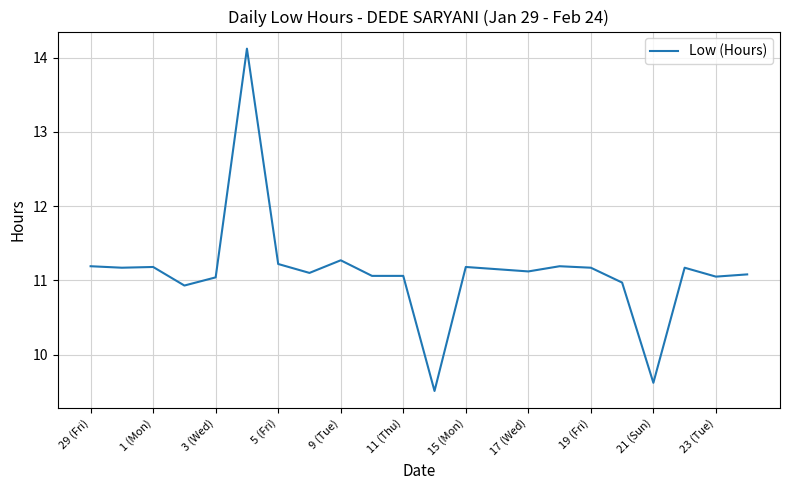

What is the smallest value displayed?

9.5